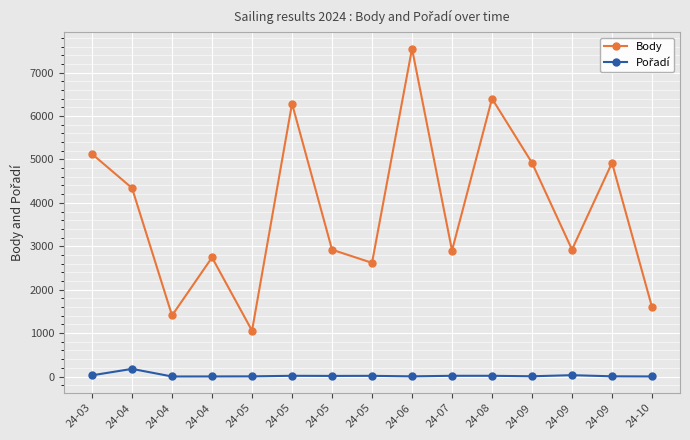

Count the number of categories in the chart.

15